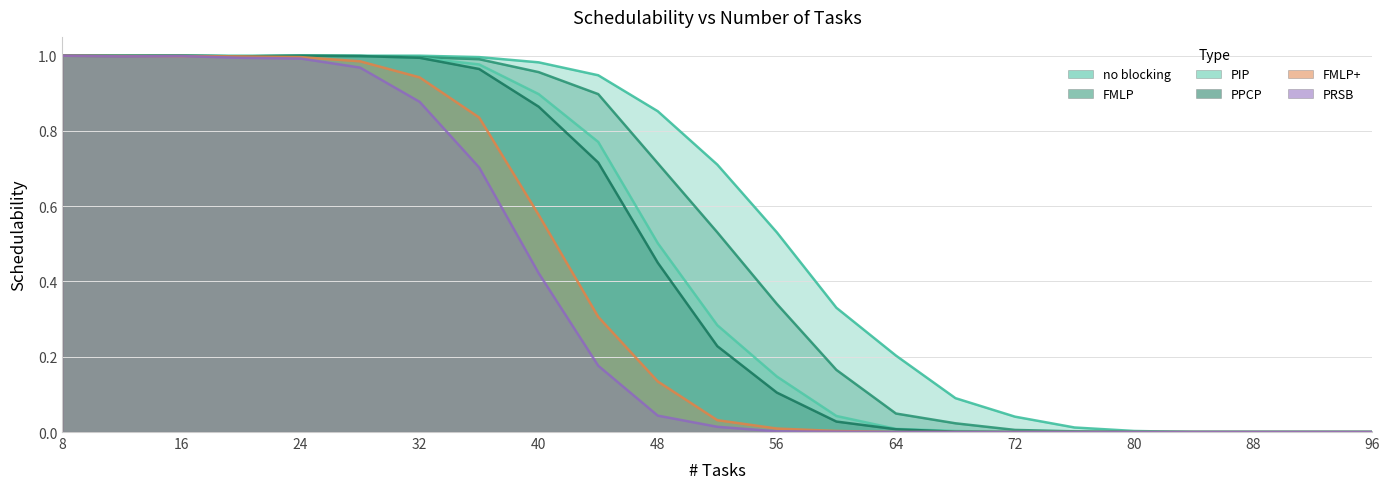

Is it true that PPCP equals 0.7 at 96?

False